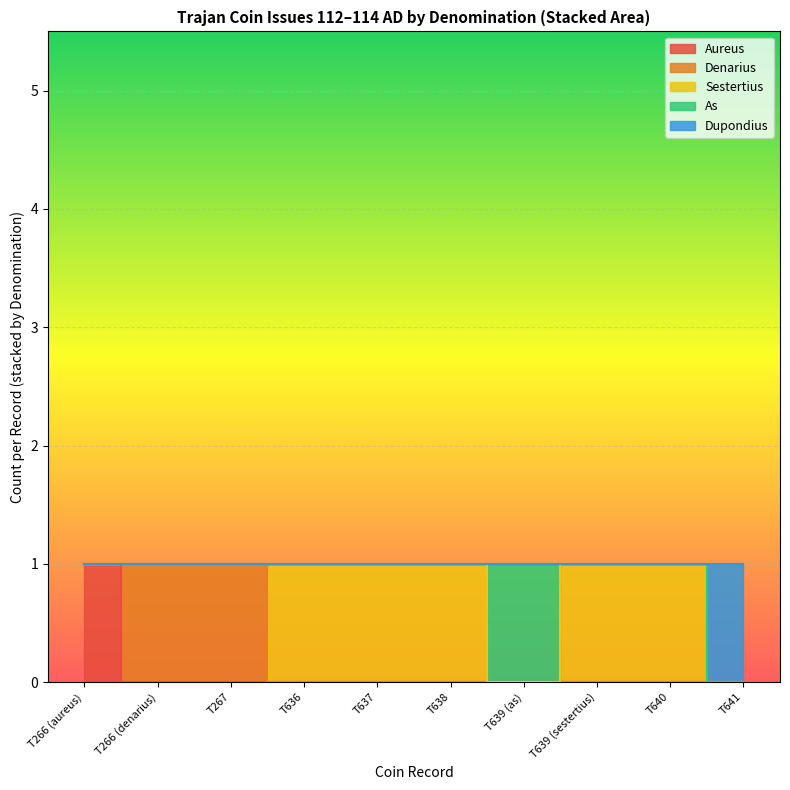

Between RIC II Trajan 266 (aureus) and RIC II Trajan 266 (denarius), which series saw the biggest shift?

Aureus